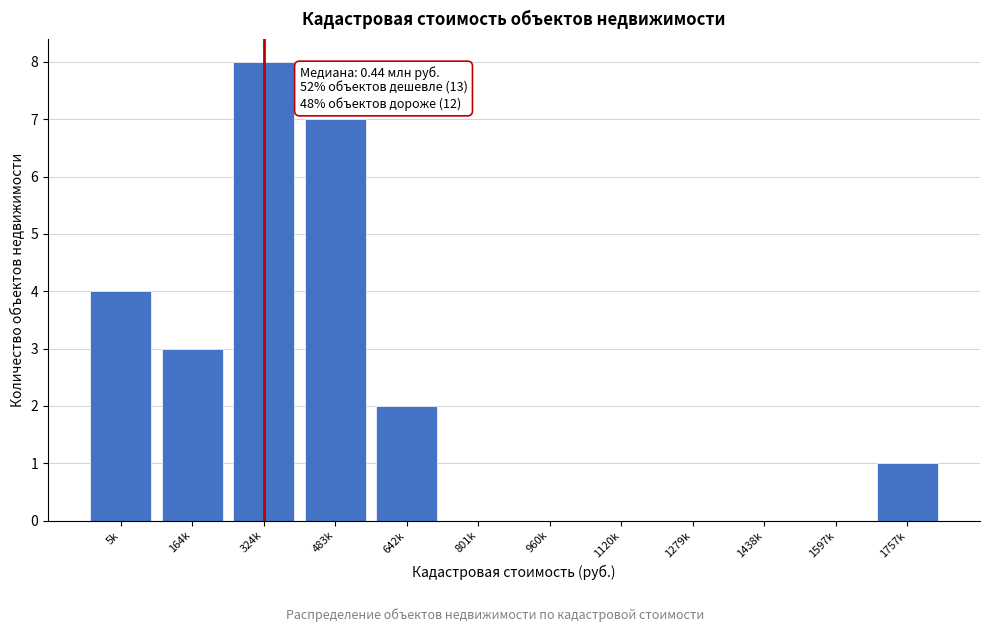

Reading left to right, extract all data points from this chart.

5k=4	164k=3	324k=8	483k=7	642k=2	801k=0	960k=0	1120k=0	1279k=0	1438k=0	1597k=0	1757k=1